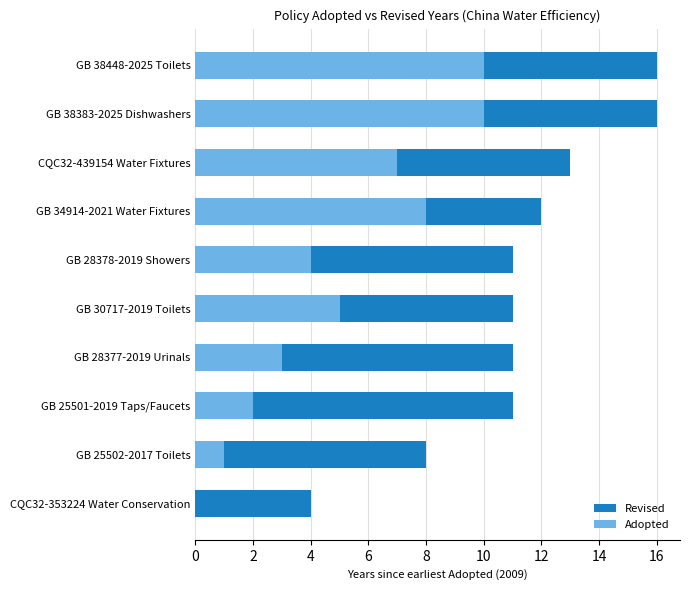

Reading left to right, list all the values displayed in this chart.

Revised: 4	8	11	11	11	11	12	13	16	16
Adopted: 0	1	2	3	5	4	8	7	10	10